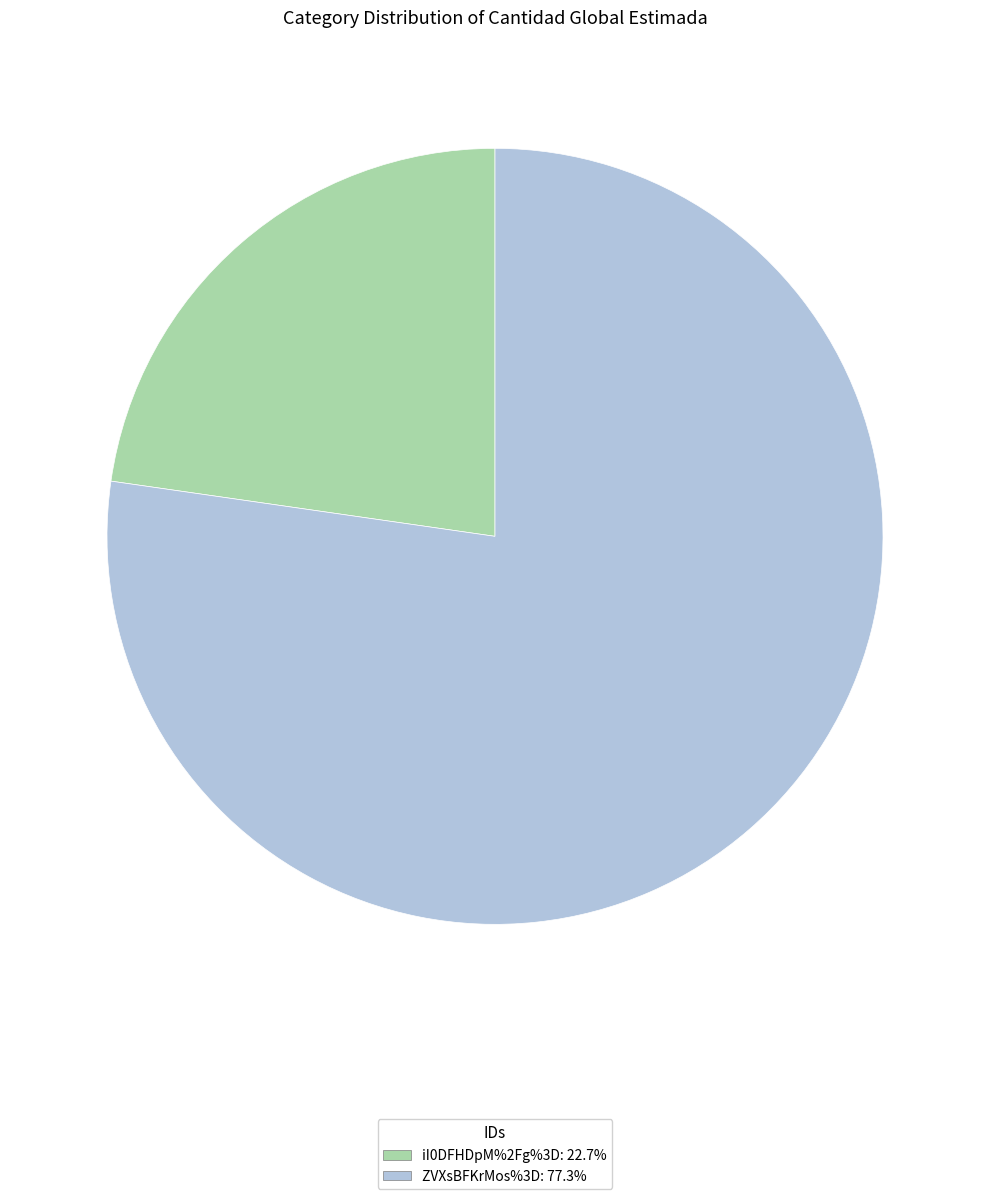

True or false: iI0DFHDpM%2Fg%3D accounts for 23% of the total.

True